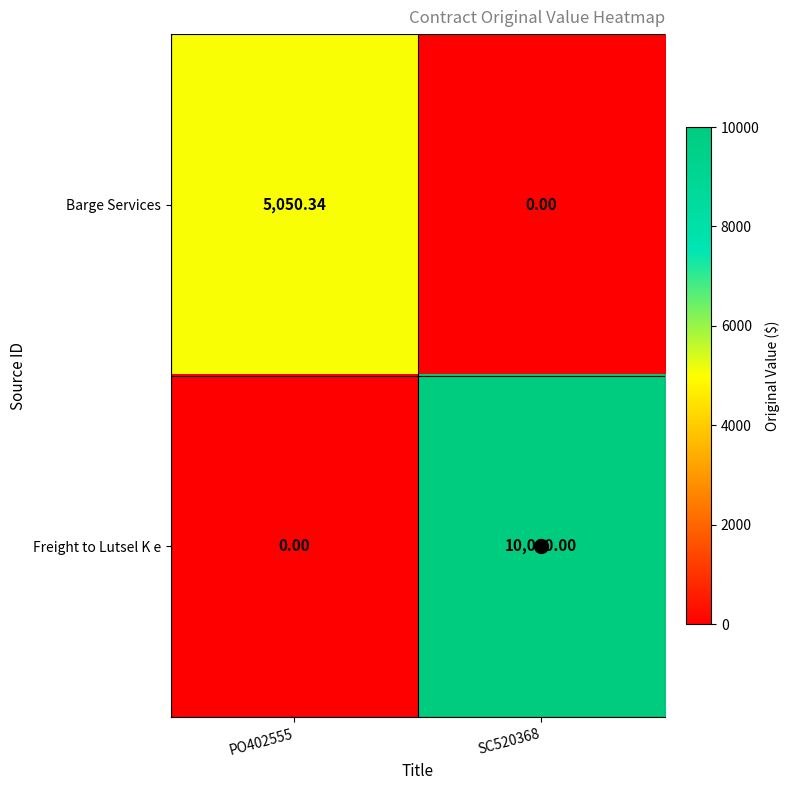

At which category is the sum across all series the highest?

SC520368